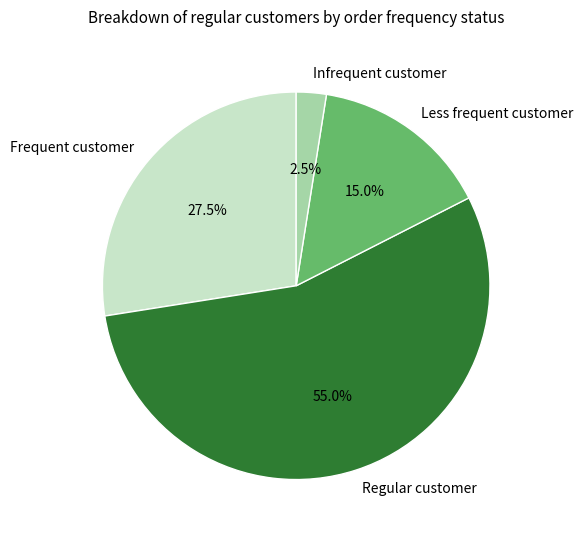

What portion of the pie excludes Less frequent customer?

85.0%